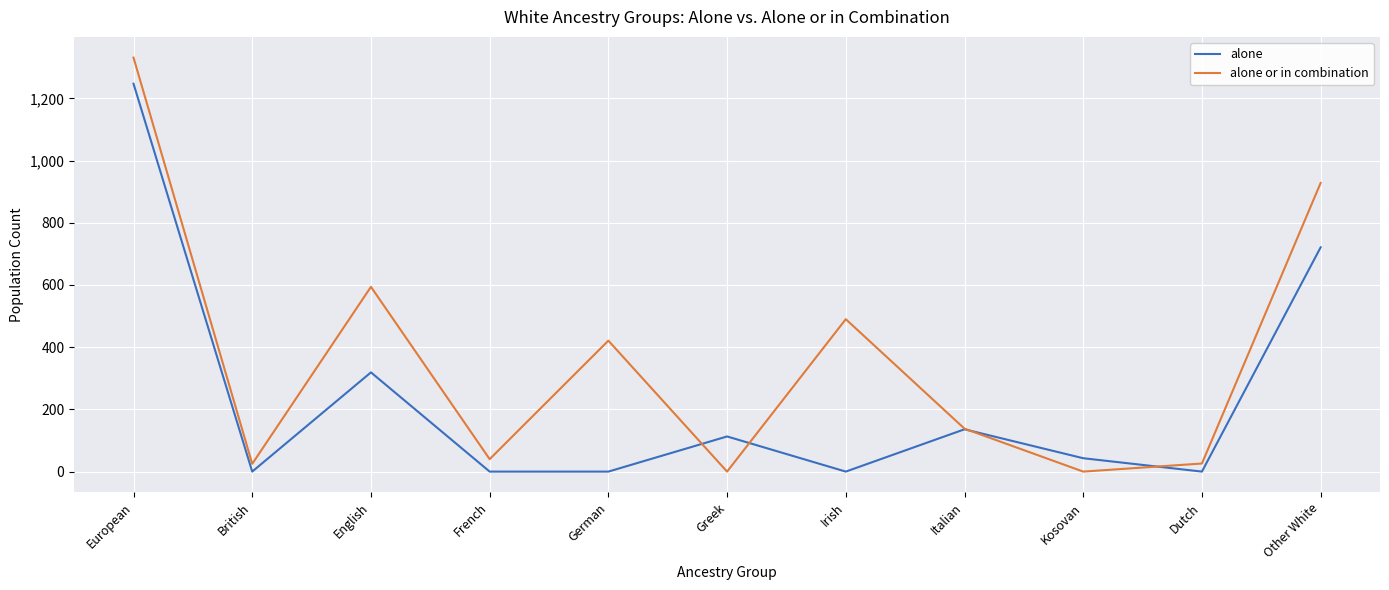

What is the average value of the alone or in combination series?

363